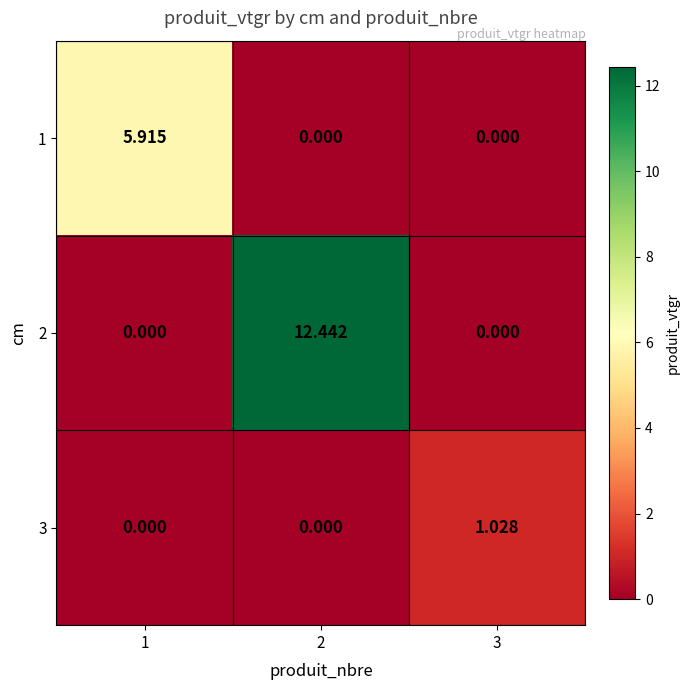

Rank the series by their maximum value, from lowest to highest.

3, 1, 2